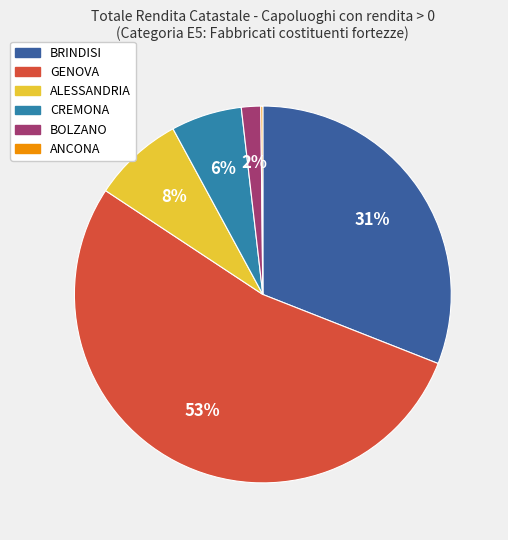

Which slice is the largest?

GENOVA